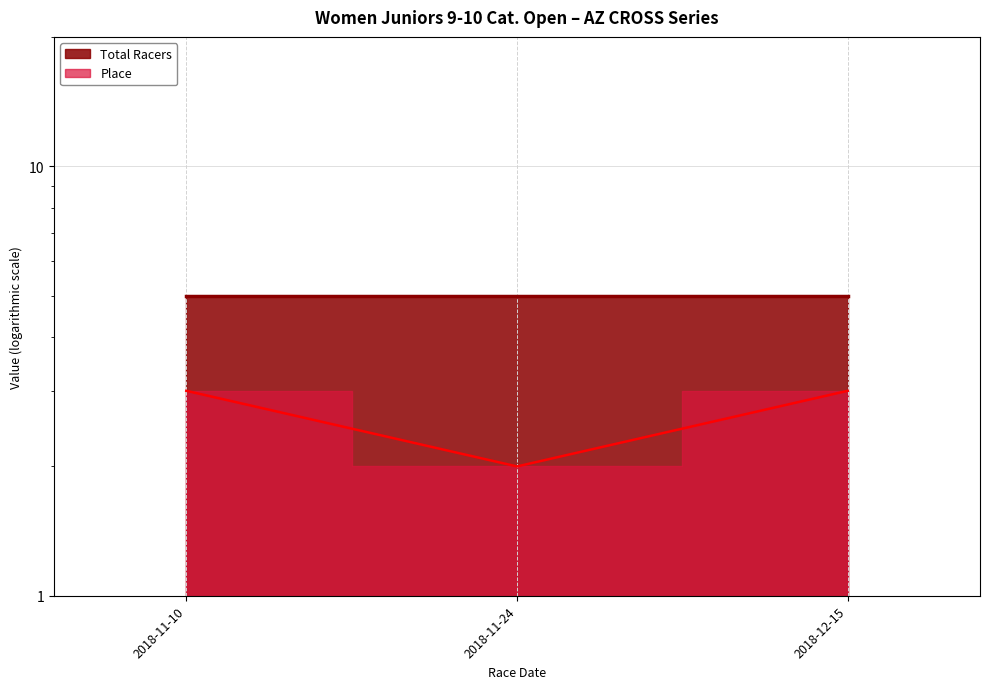

How many categories are shown in the chart?

3